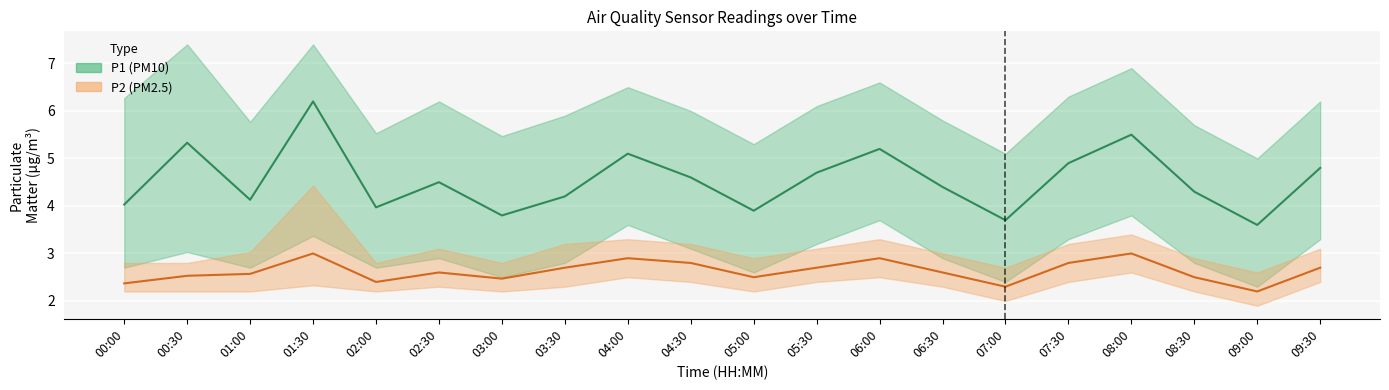

Where is the first local maximum for P1?

00:30